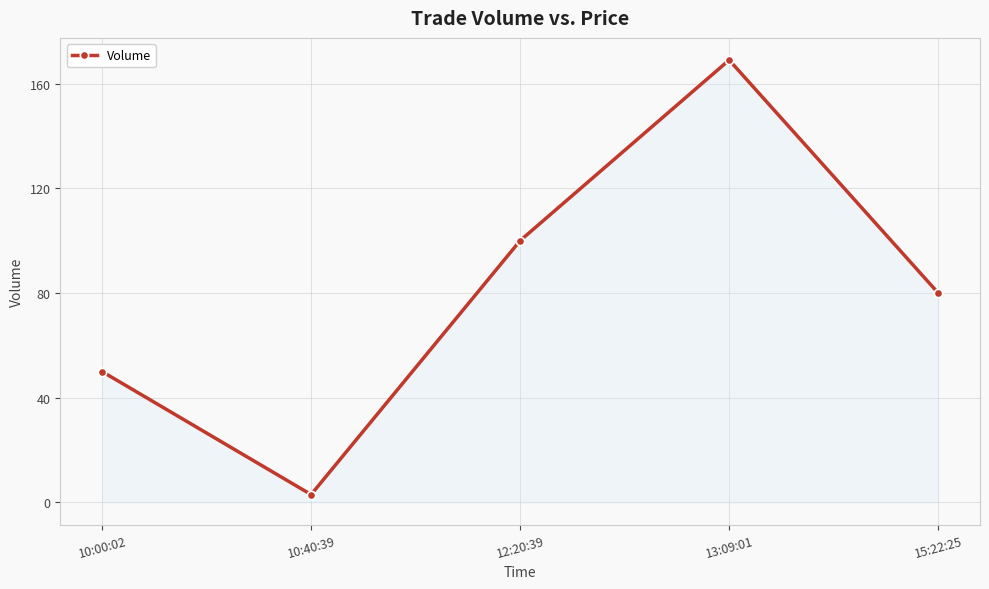

What is the ratio of the value at 10:00:02 to the value at 12:20:39?

0.5